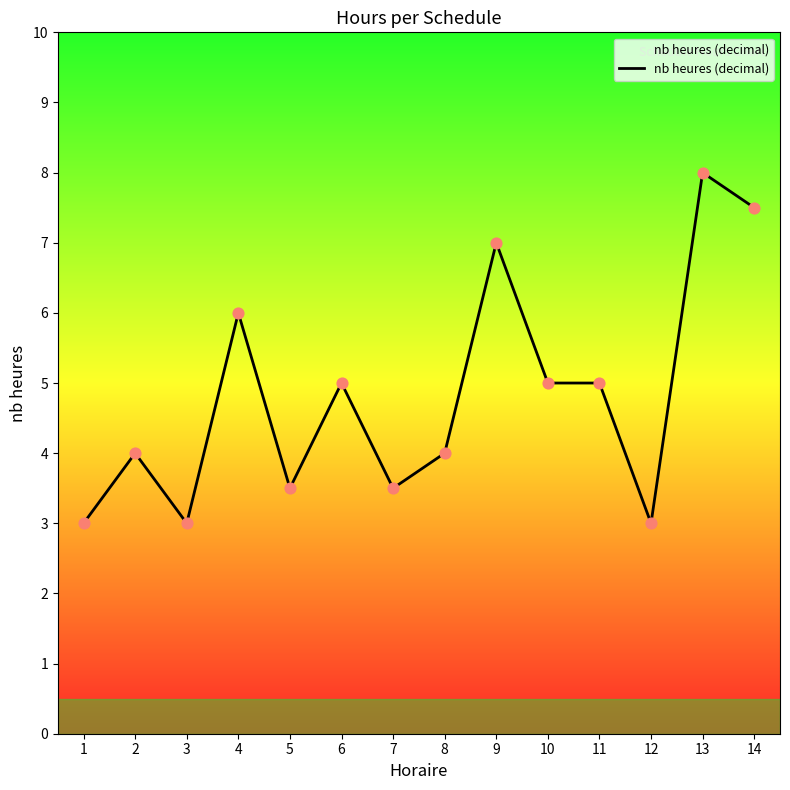

Approximately how many times larger is the value at 8 compared to 11?

0.8